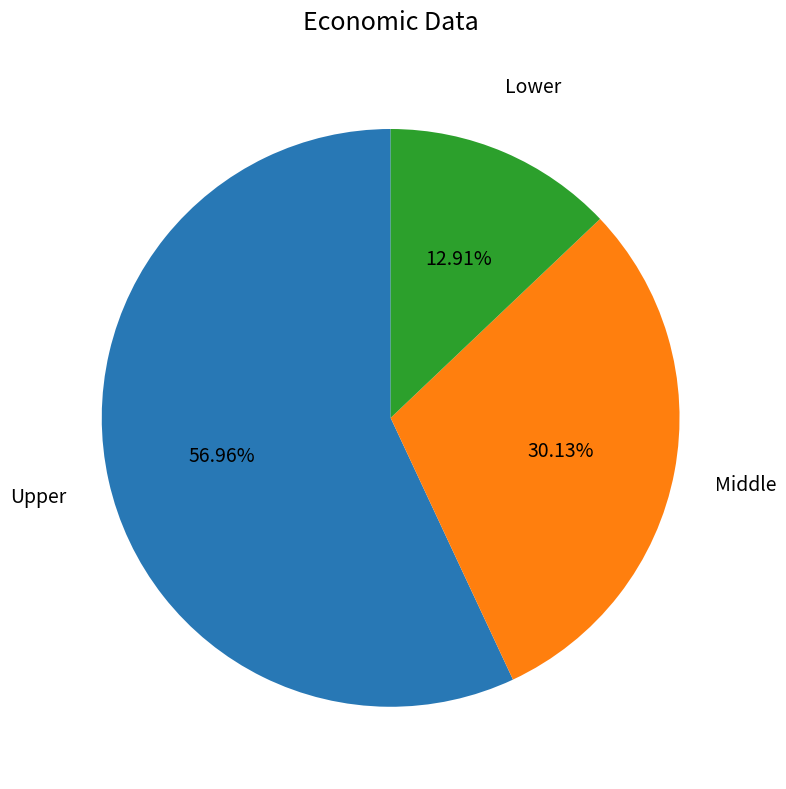

Combined, do Lower and Upper account for over 50%?

Yes